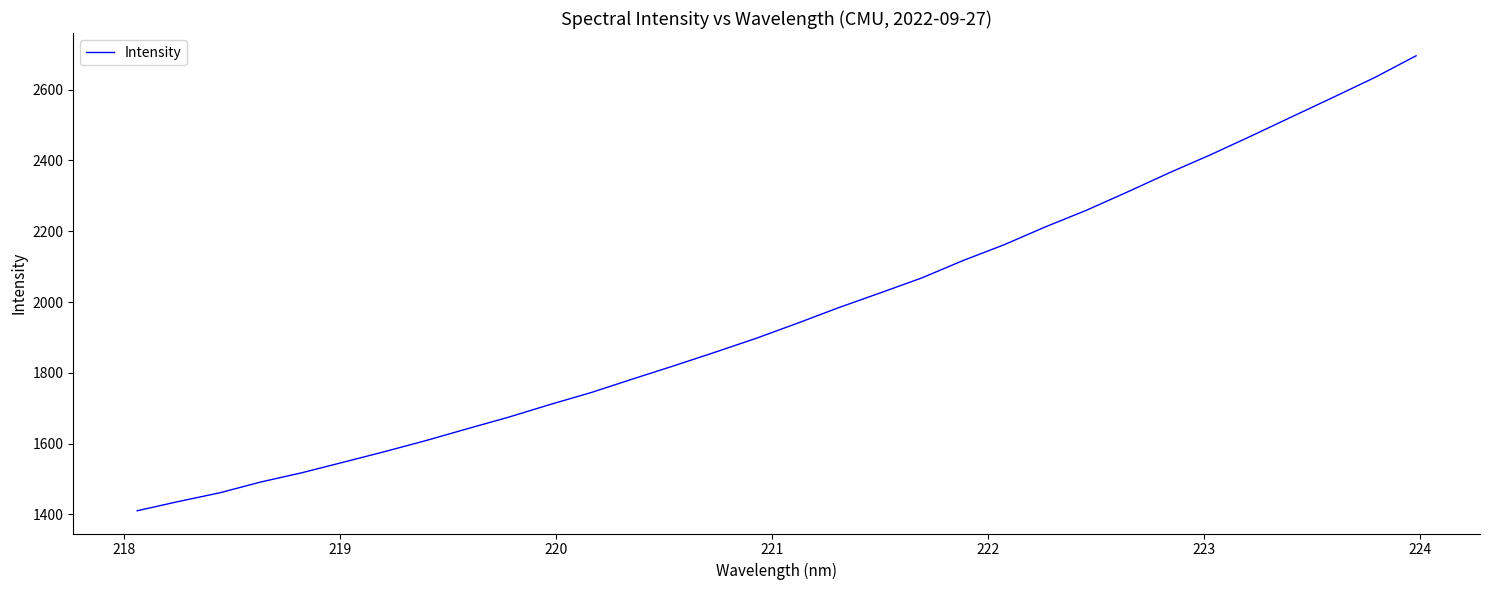

Count the number of categories in the chart.

32